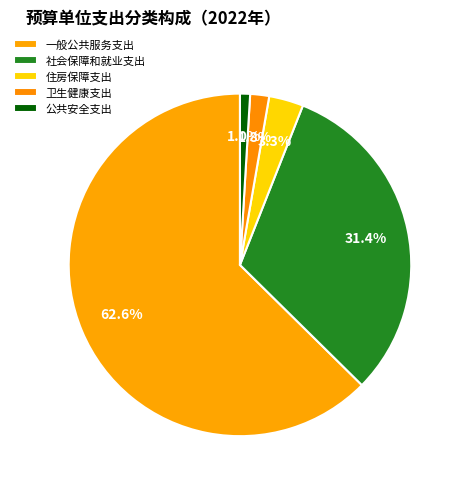

Which category accounts for the majority?

一般公共服务支出